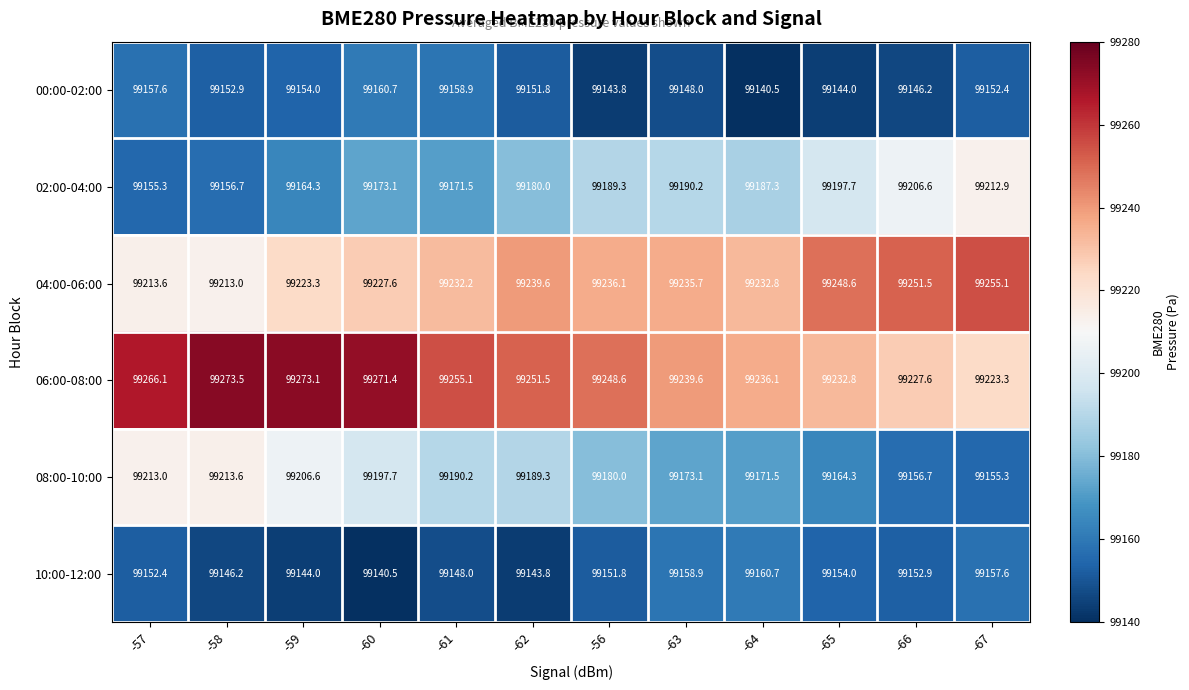

The 00:00-02:00 series shows 173341.2 at -63. True or false?

False